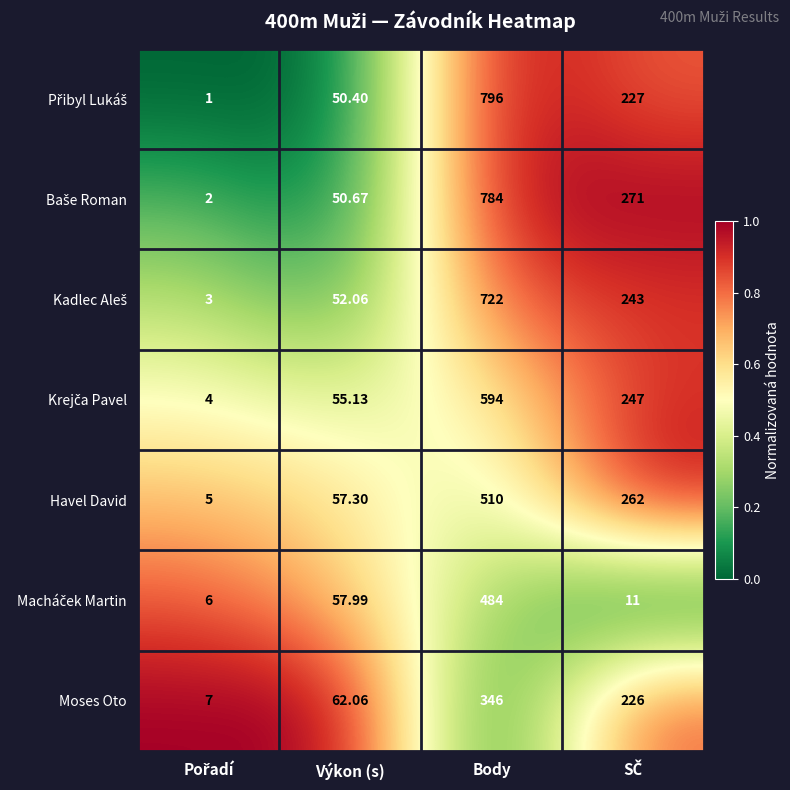

At which category does the chart reach its peak across all series?

Body